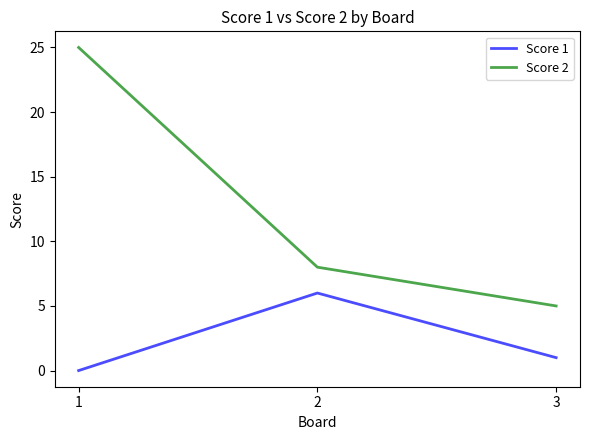

Reading left to right, list all the values displayed in this chart.

Score 1: 0	6	1
Score 2: 25	8	5